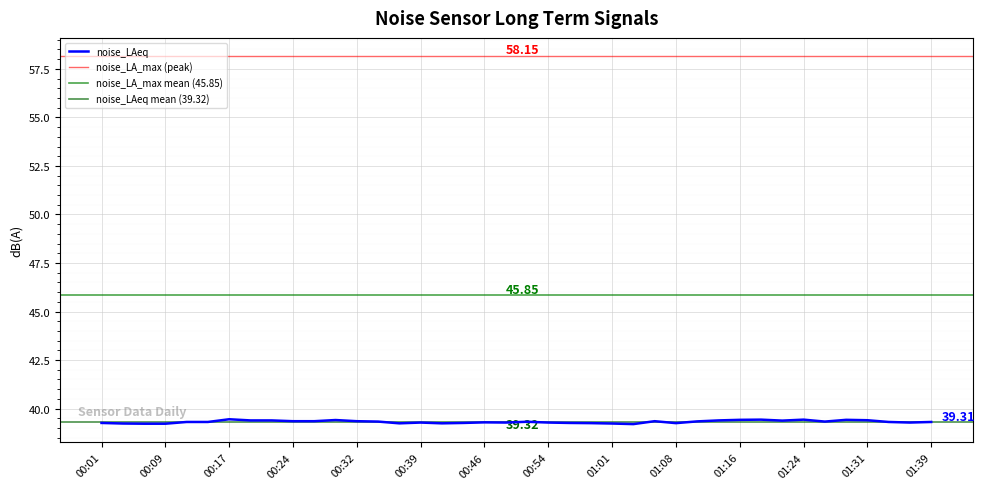

True or false: noise_LA_min and noise_LAeq cross at least once.

False